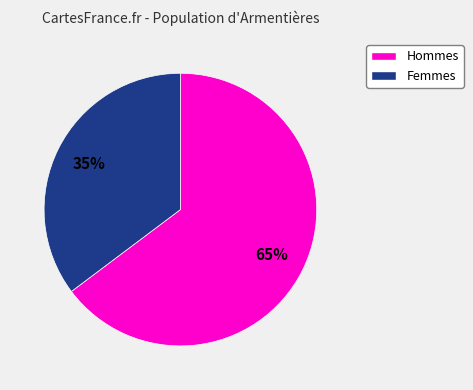

Is the sum of Hommes and Femmes greater than half?

Yes